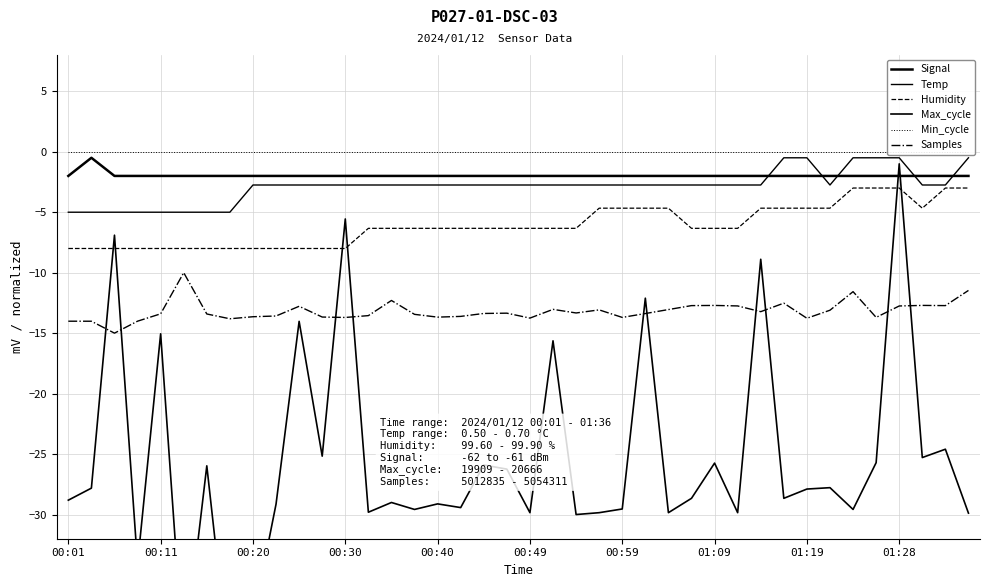

Does the chart have visible grid lines?

Yes